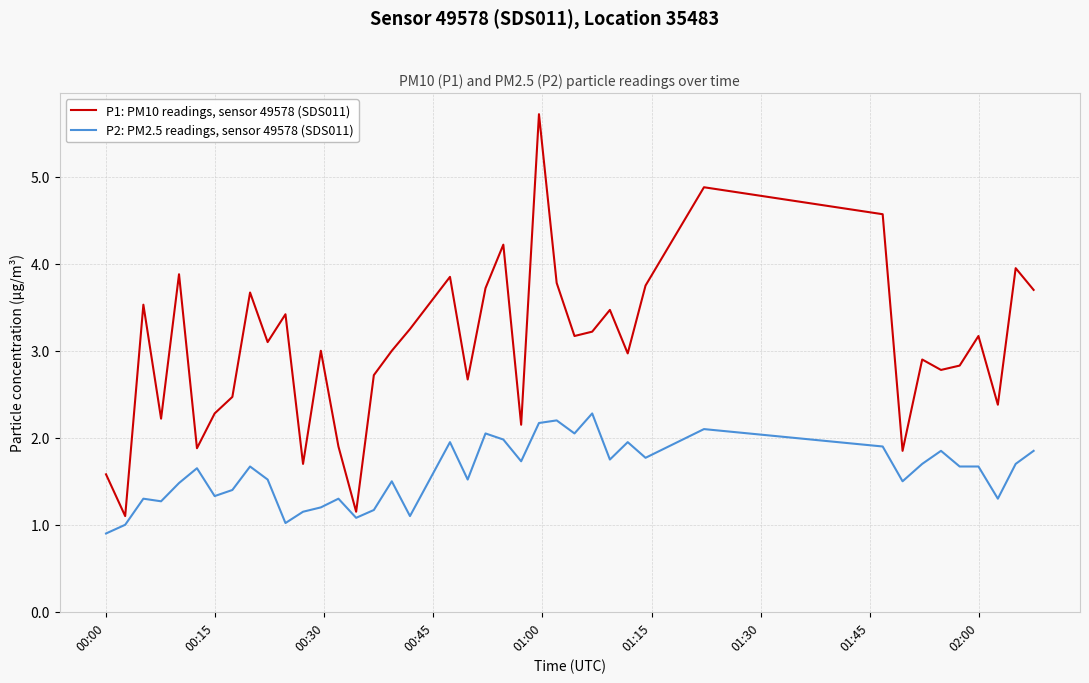

Is this an area chart (filled region under the line)?

No